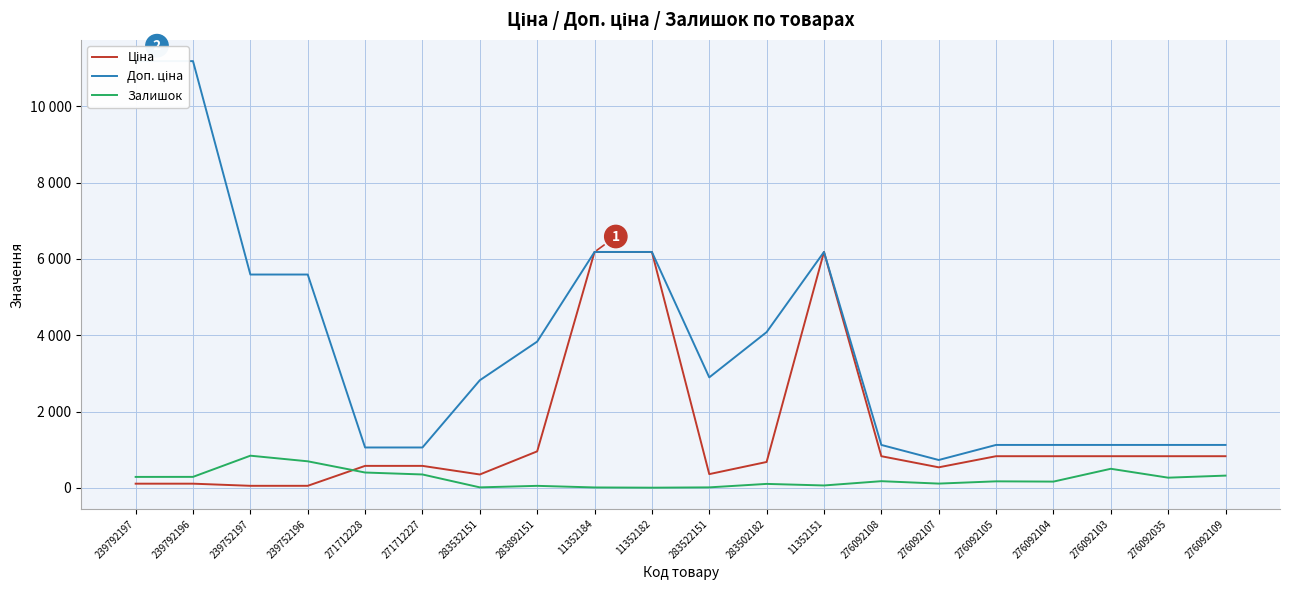

What is the sum of all Ціна values?

27922.1